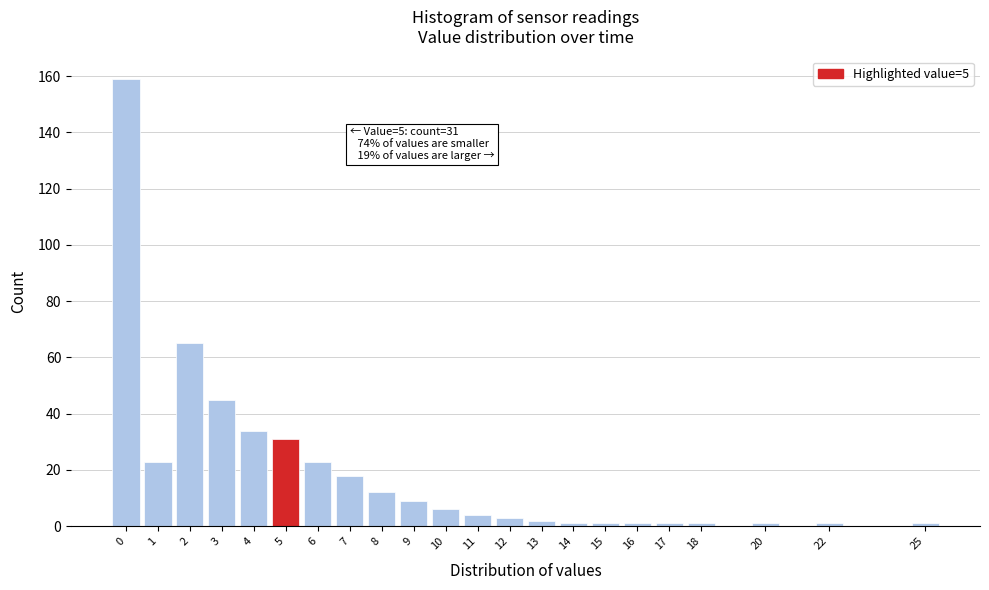

Over which range of the x-axis is the bar tallest?

-0.5 to 0.5